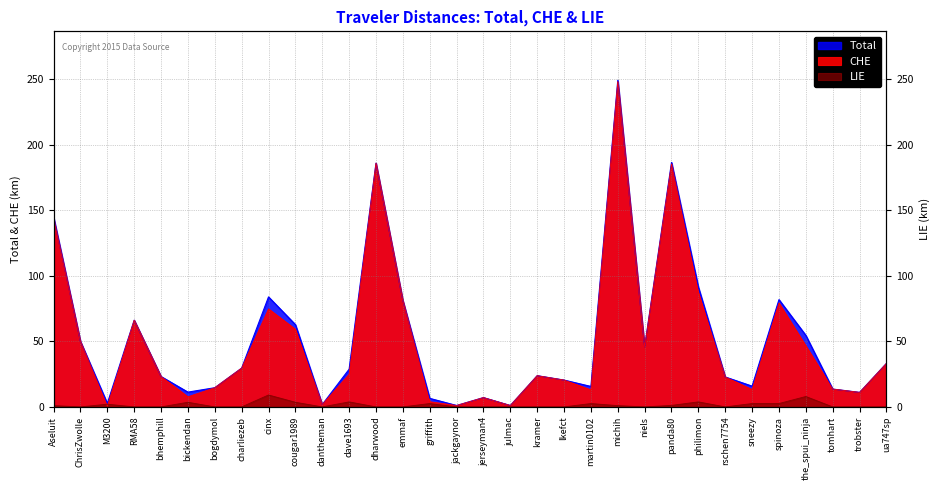

What is the label of the 8th point from the left?

charliezeb